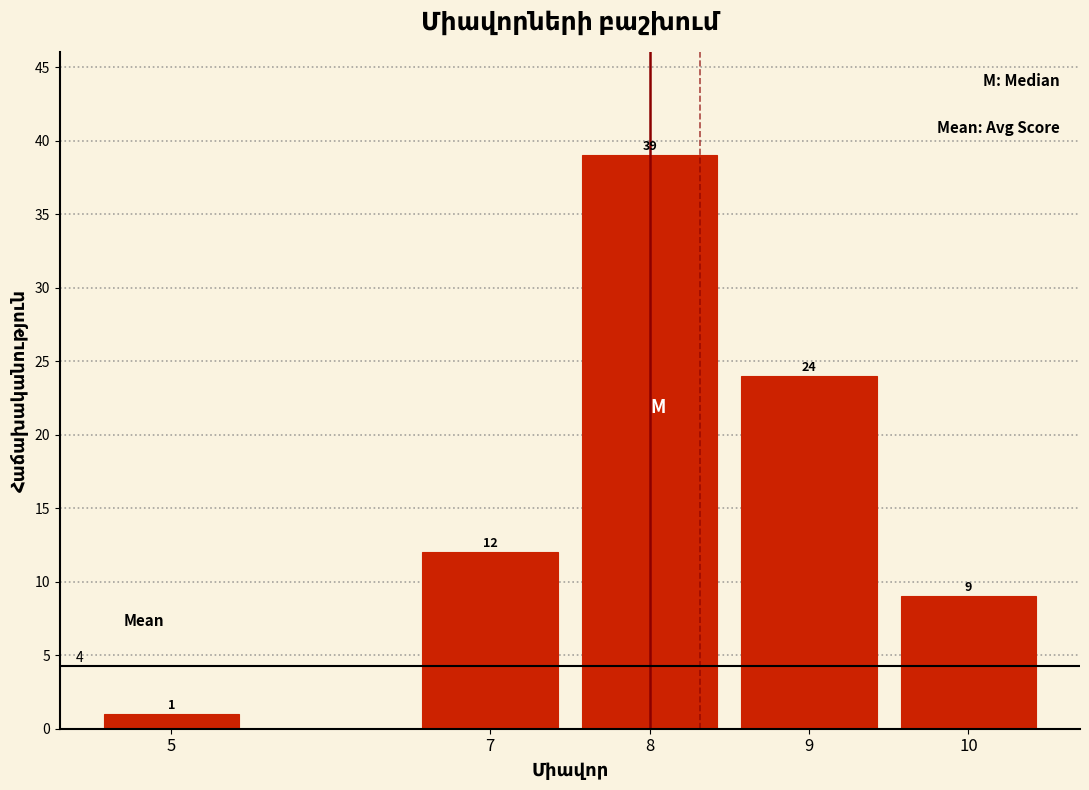

Reading left to right, extract all data points from this chart.

1	12	39	24	9